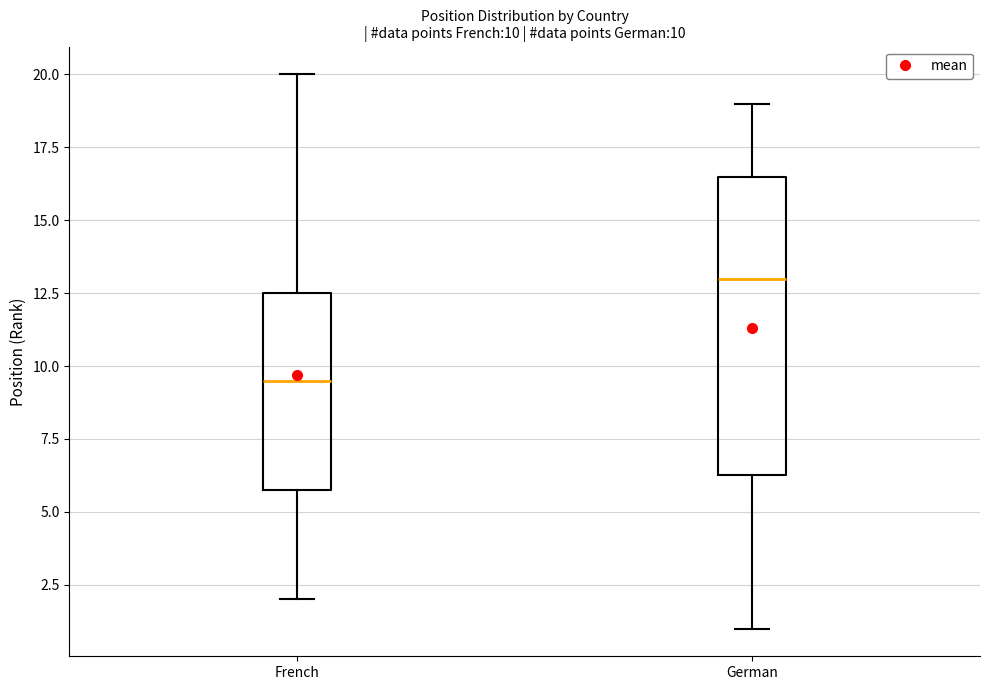

Comparing the boxes themselves (not the whiskers), which one is the tallest?

German